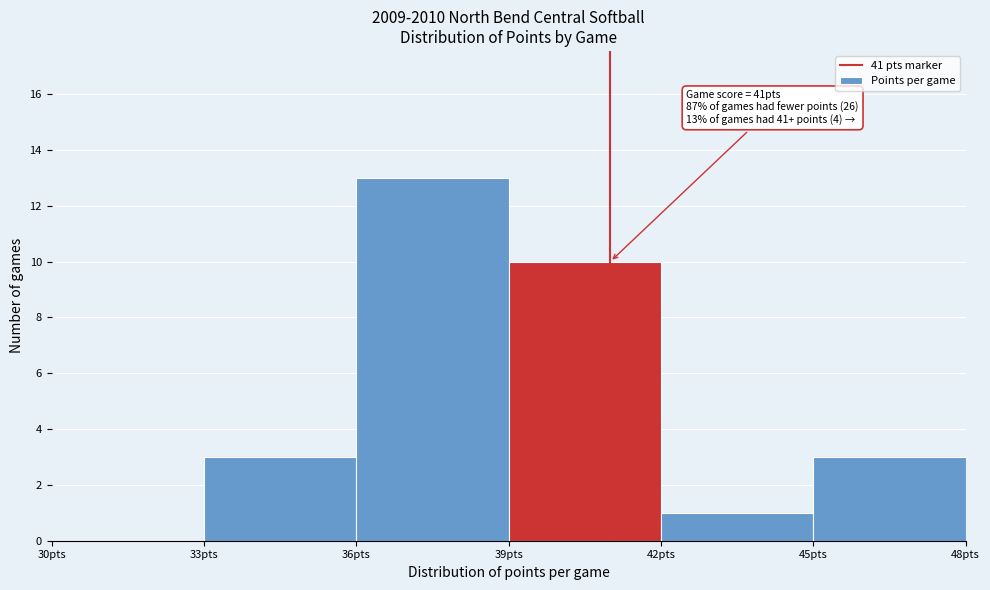

Which range on the x-axis has the tallest bar?

36 to 39